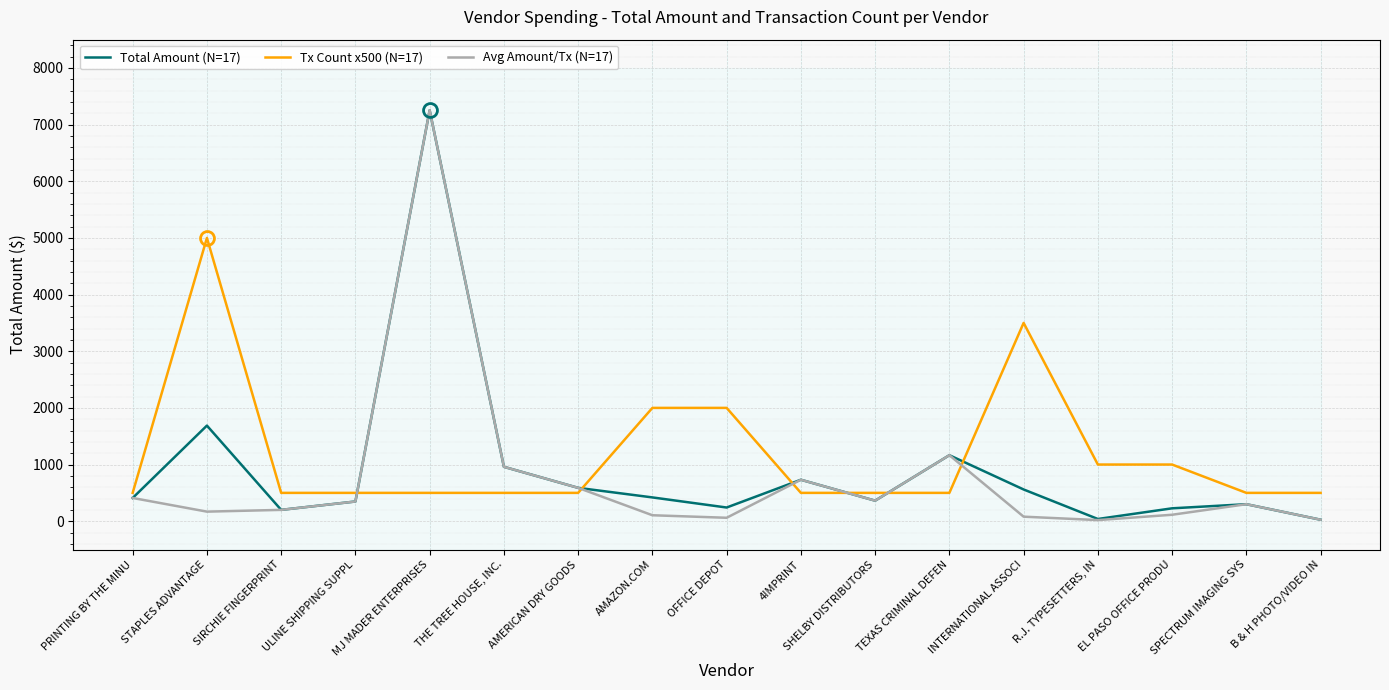

What is the label of the 7th point from the right?

SHELBY DISTRIBUTORS